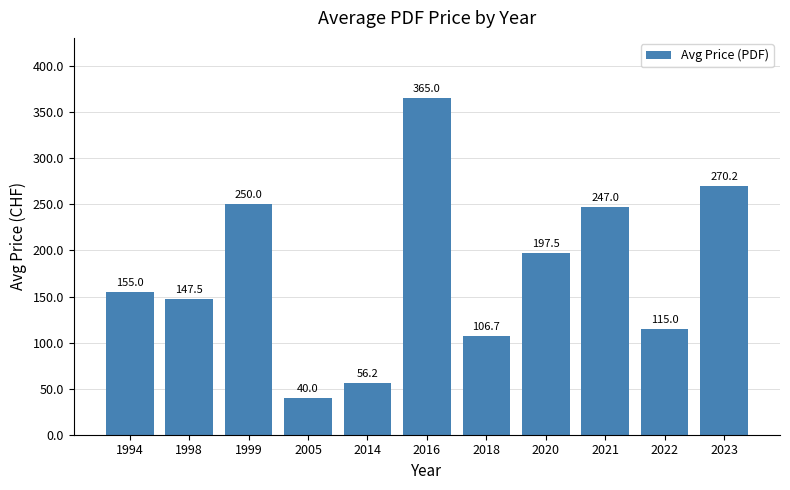

What is the ratio of the value at 2016 to the value at 2018?

3.4